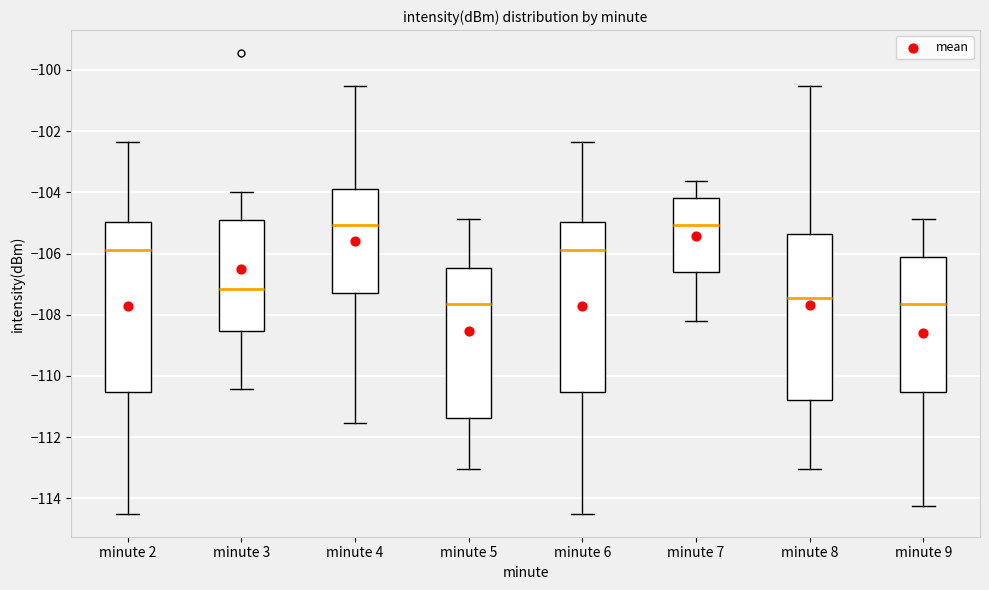

Reading left to right, read every box against the y-axis: the position of its median line, the range the box covers, and the ends of its whiskers. The values are not printed on the chart, so give them approximately, as read against the axis.

minute 2: median -105.8, box -110.6 to -105.0, whiskers -114.4 to -102.4
minute 3: median -107.2, box -108.6 to -105.0, whiskers -110.4 to -104.0
minute 4: median -105.0, box -107.2 to -104.0, whiskers -111.6 to -100.6
minute 5: median -107.6, box -111.4 to -106.4, whiskers -113.0 to -104.8
minute 6: median -105.8, box -110.6 to -105.0, whiskers -114.4 to -102.4
minute 7: median -105.0, box -106.6 to -104.2, whiskers -108.2 to -103.6
minute 8: median -107.4, box -110.8 to -105.4, whiskers -113.0 to -100.6
minute 9: median -107.6, box -110.6 to -106.2, whiskers -114.2 to -104.8